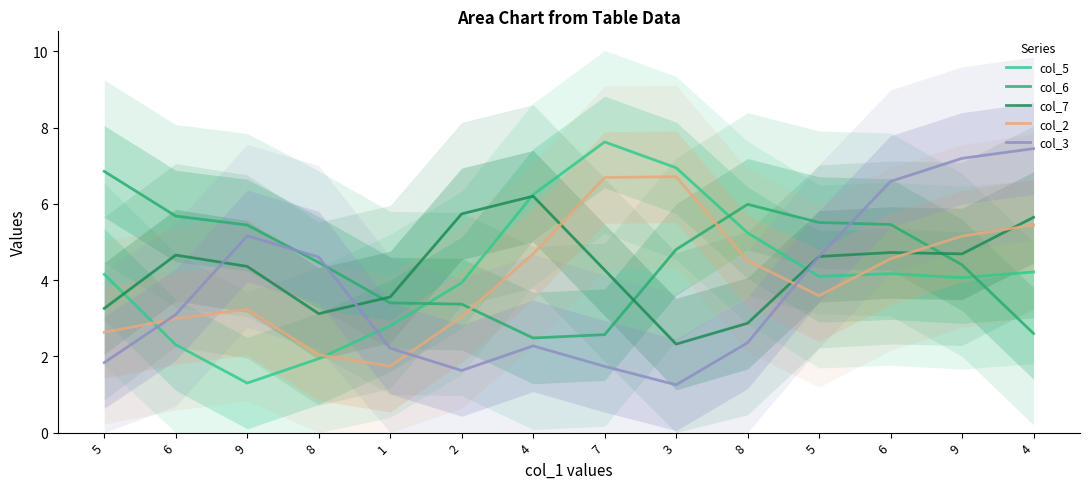

Reading left to right, extract all data points from this chart.

col_5: 4.2	2.3	1.3	1.9	2.8	3.9	6.2	7.6	6.9	5.2	4.1	4.2	4.1	4.2
col_6: 6.9	5.7	5.4	4.5	3.4	3.4	2.5	2.6	4.8	6.0	5.5	5.5	4.4	2.6
col_7: 3.3	4.7	4.4	3.1	3.6	5.7	6.2	4.3	2.3	2.9	4.6	4.7	4.7	5.6
col_2: 2.6	3.0	3.2	2.0	1.7	3.0	4.7	6.7	6.7	4.5	3.6	4.6	5.2	5.4
col_3: 1.8	3.1	5.2	4.6	2.2	1.6	2.3	1.7	1.3	2.4	4.6	6.6	7.2	7.4